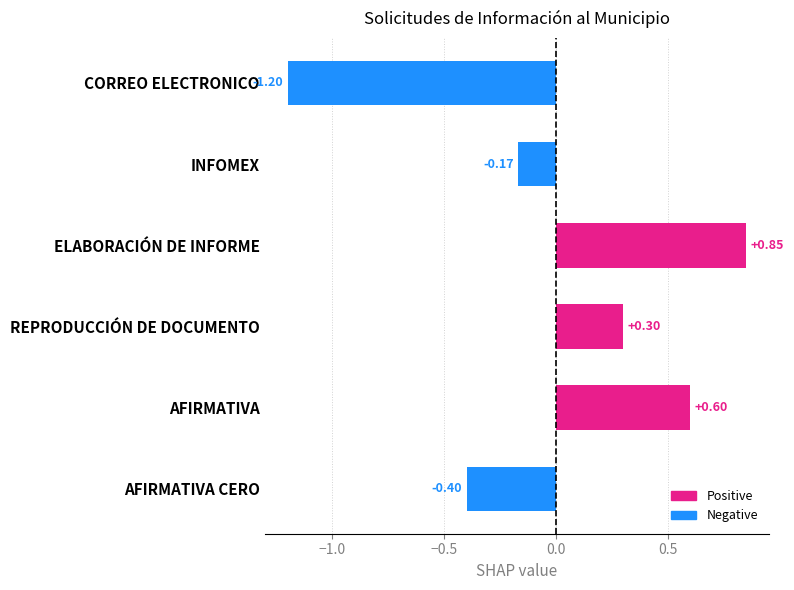

Which has a higher value, CORREO ELECTRONICO or AFIRMATIVA?

AFIRMATIVA